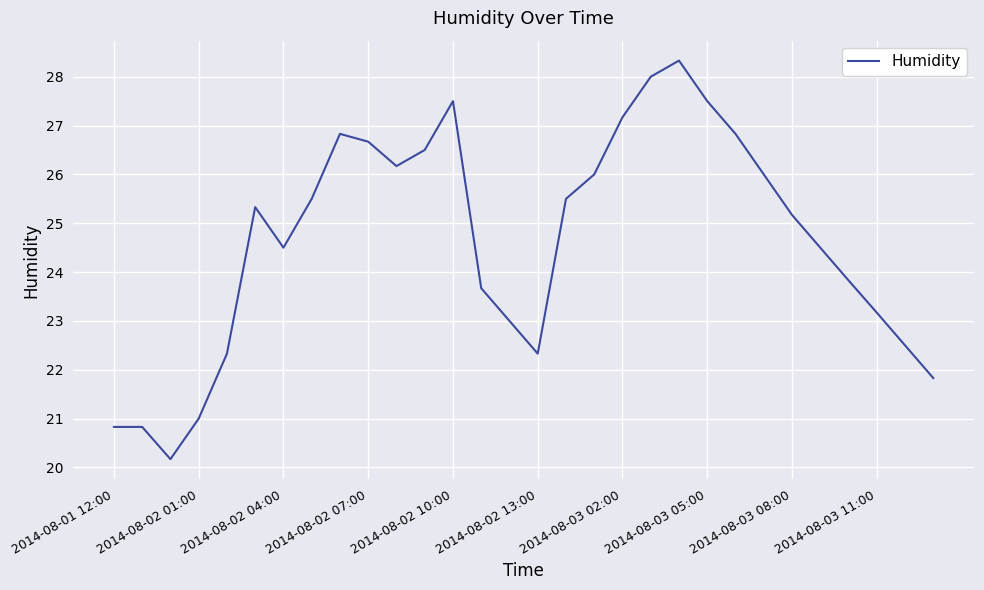

What is the maximum value shown in the chart?

28.3